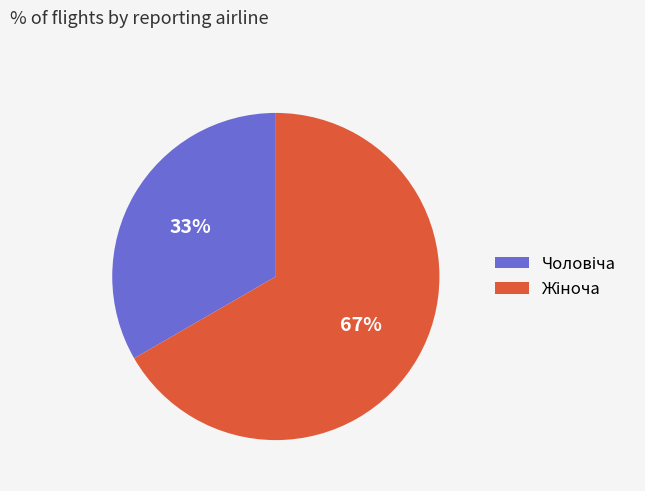

To the nearest percent, what is the average slice percentage?

50%